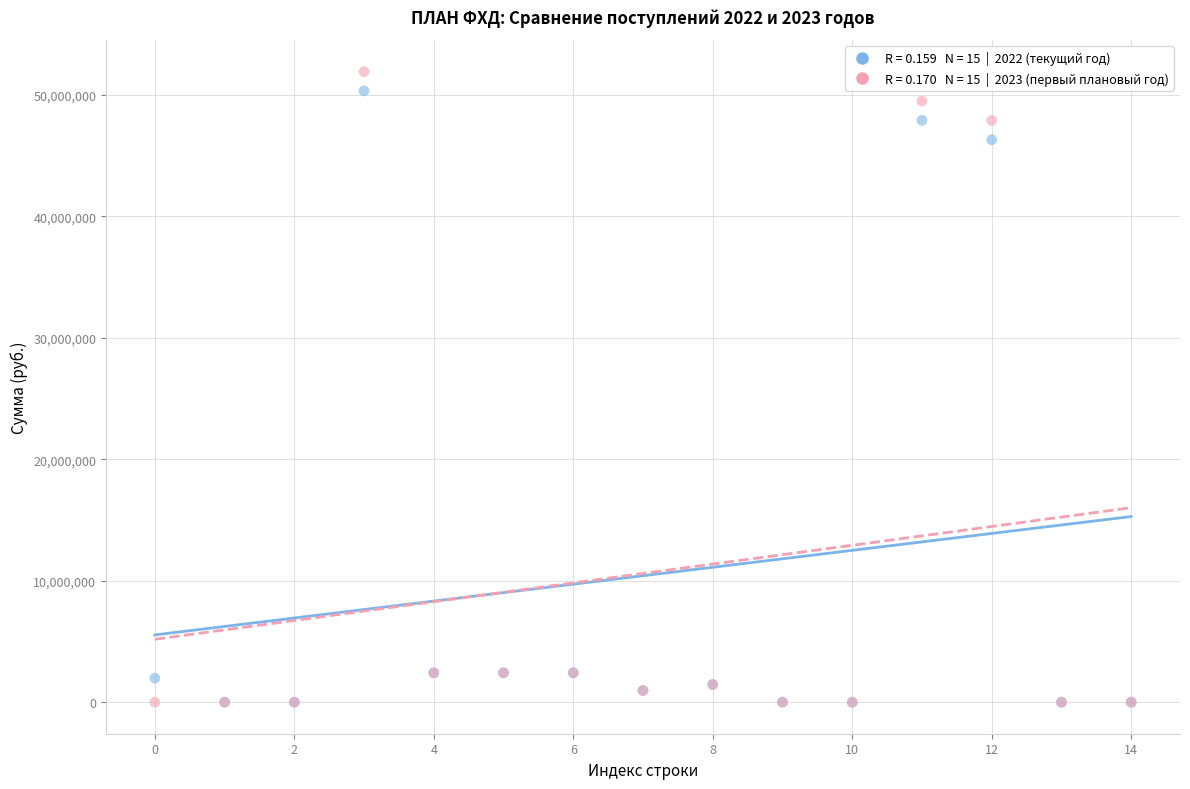

Across all series, what Y value is closest to 25948852?

46293500.0